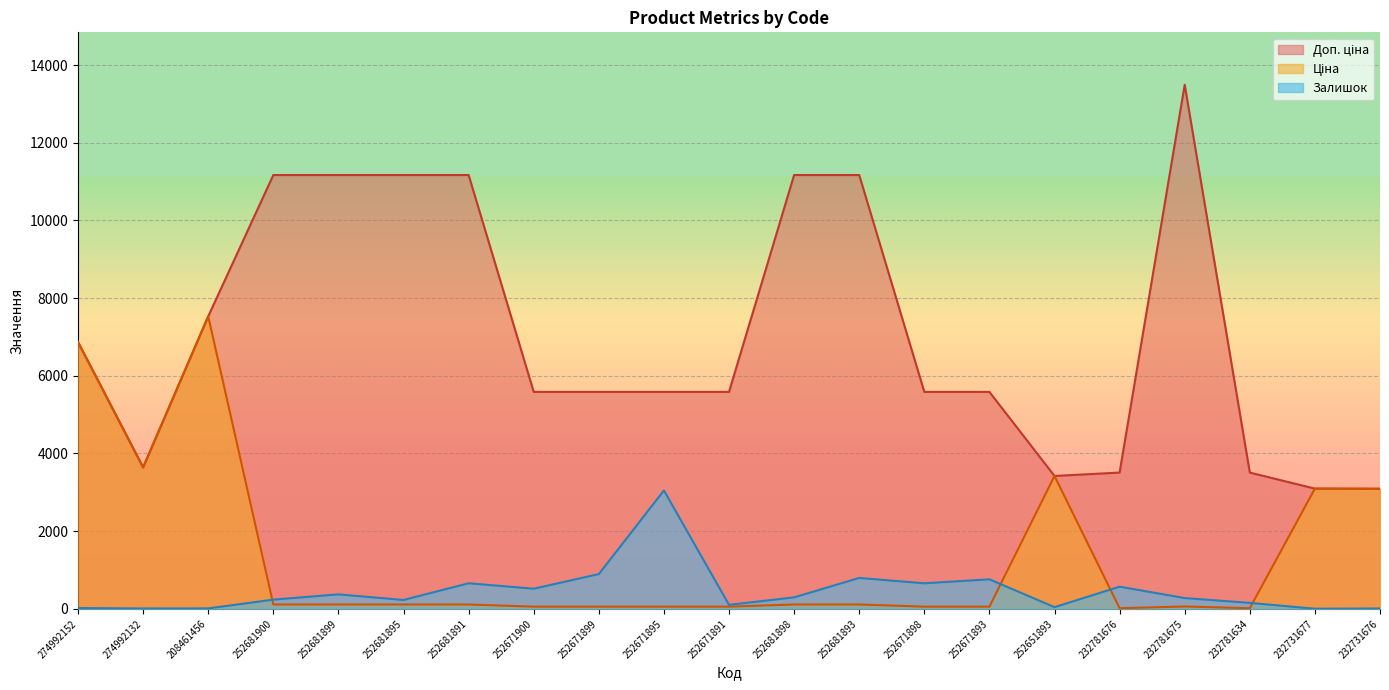

At which category does the chart reach its peak across all series?

232781675